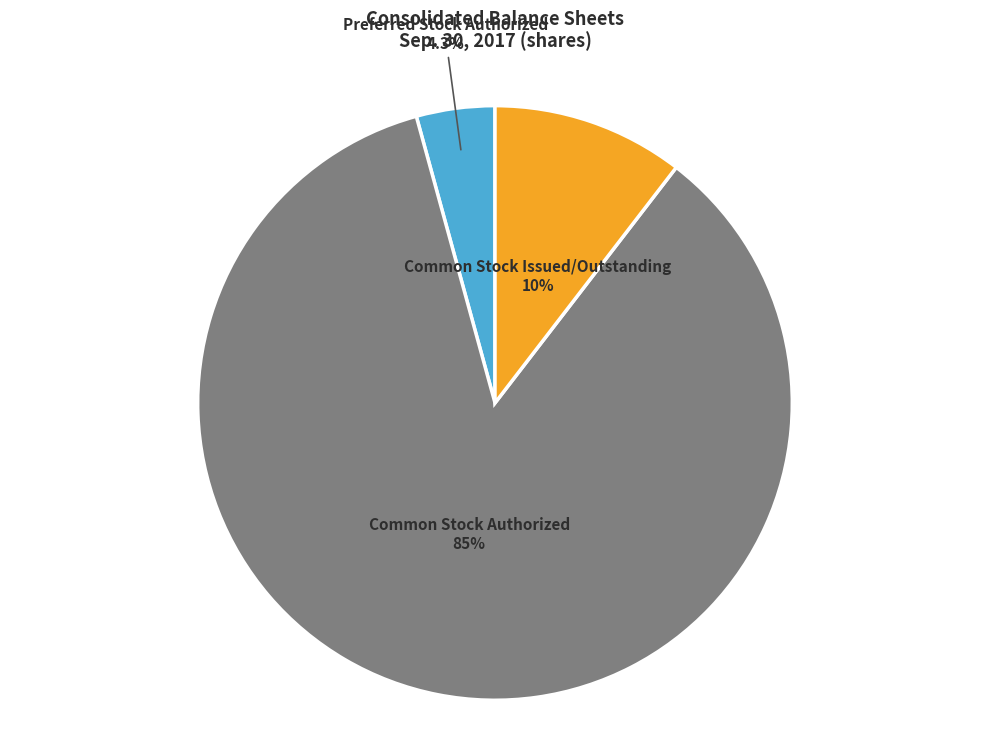

Combined, do Preferred Stock Authorized and Common Stock Authorized account for over 50%?

Yes